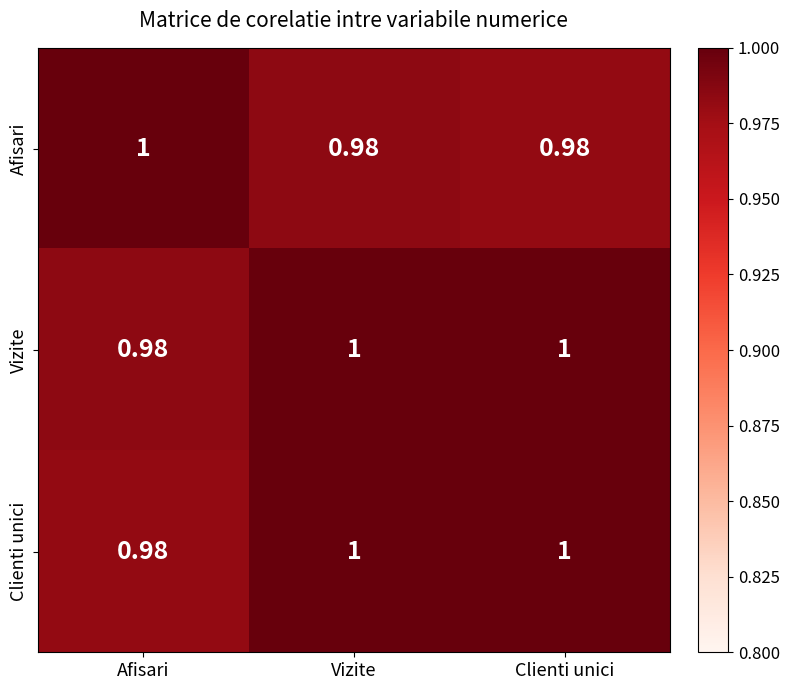

At which label does Afisari reach its peak?

Afisari